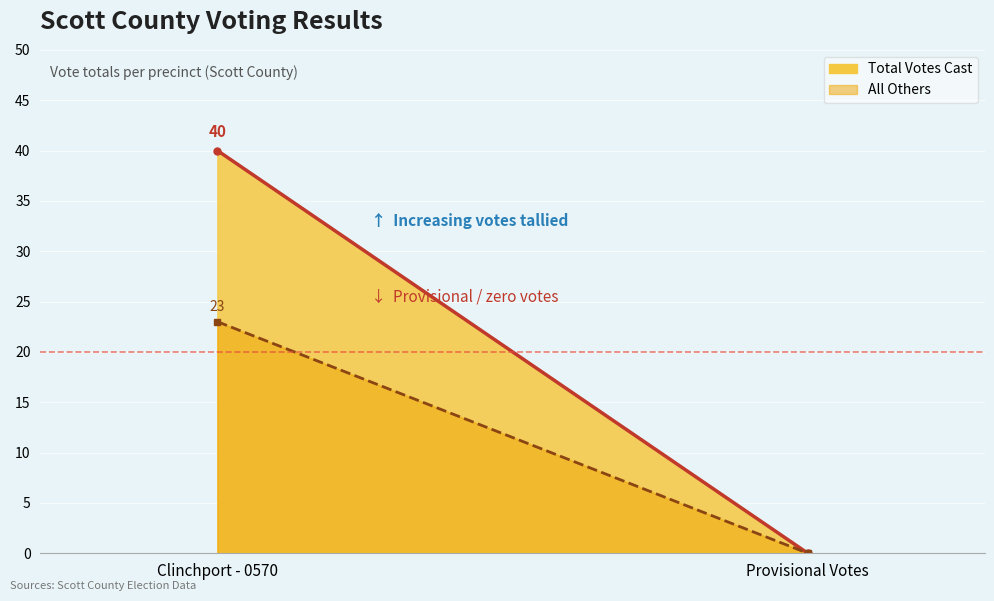

What position from the right is Provisional Votes?

1